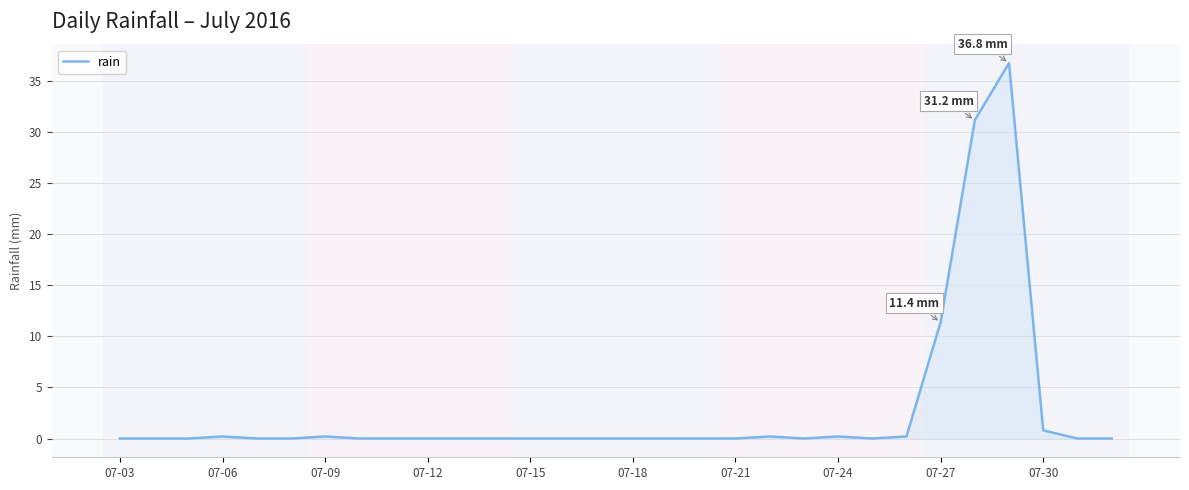

What is the difference between the maximum and minimum values?

36.8